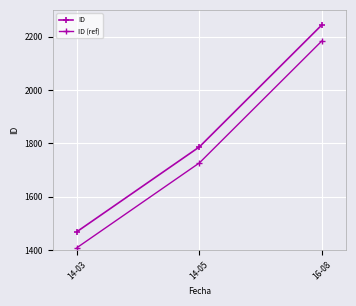

How many data points does each series have?

3